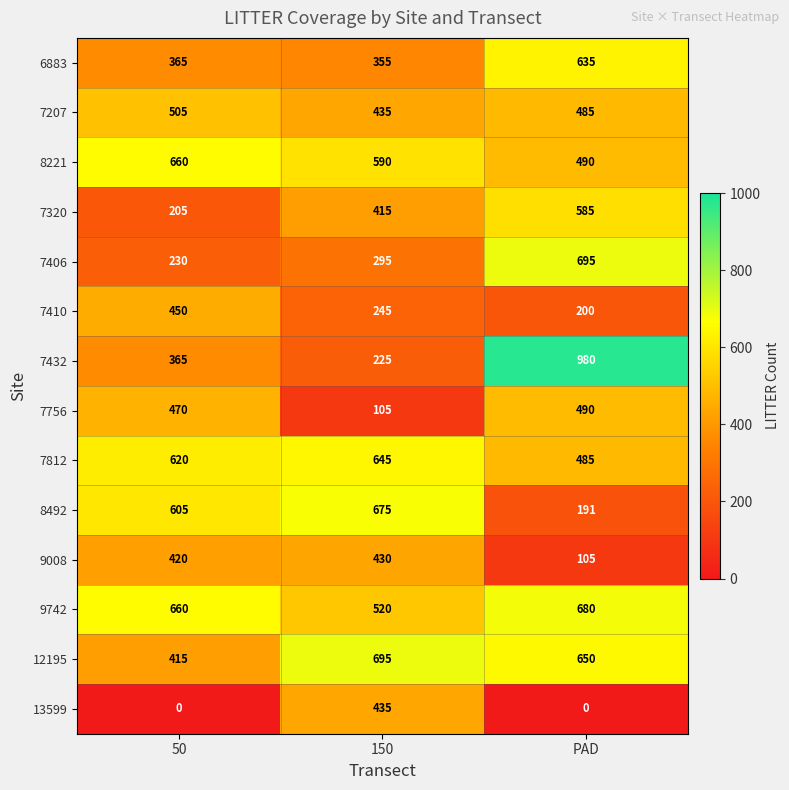

The 9742 series shows 680 at PAD. True or false?

True